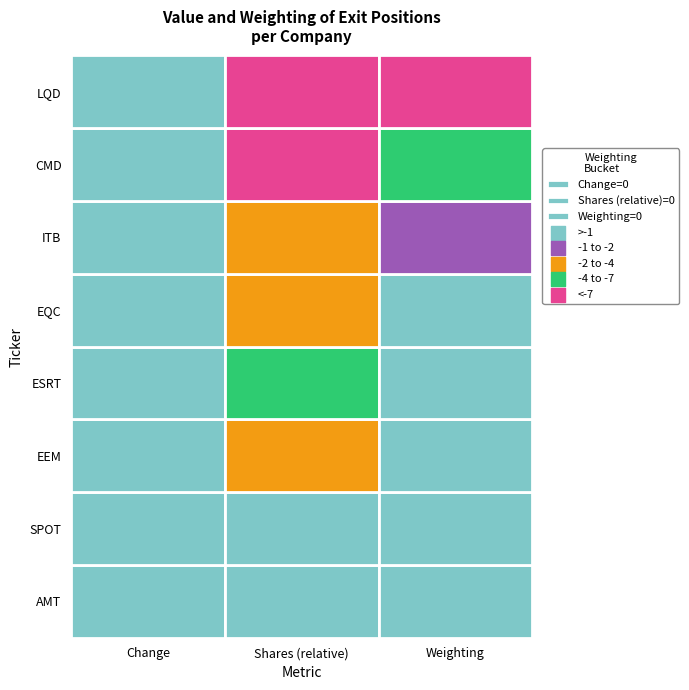

Which category has the highest value across all series?

weighting